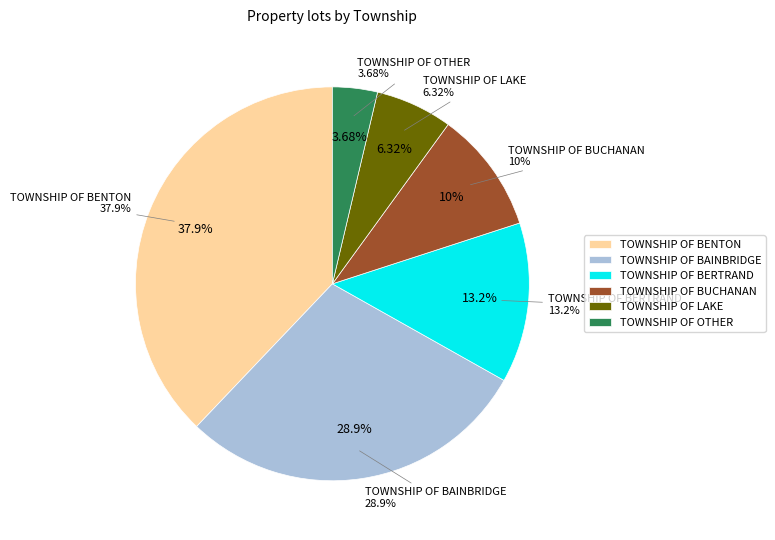

To the nearest percent, what portion does TOWNSHIP OF BERTRAND represent?

13%